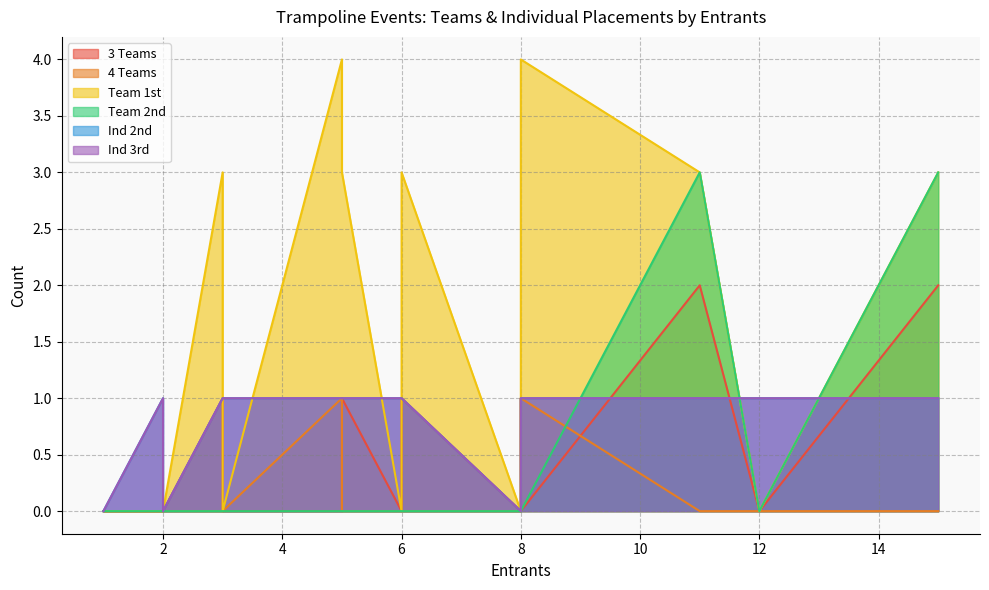

Where is the first local minimum for Ind 2nd?

1